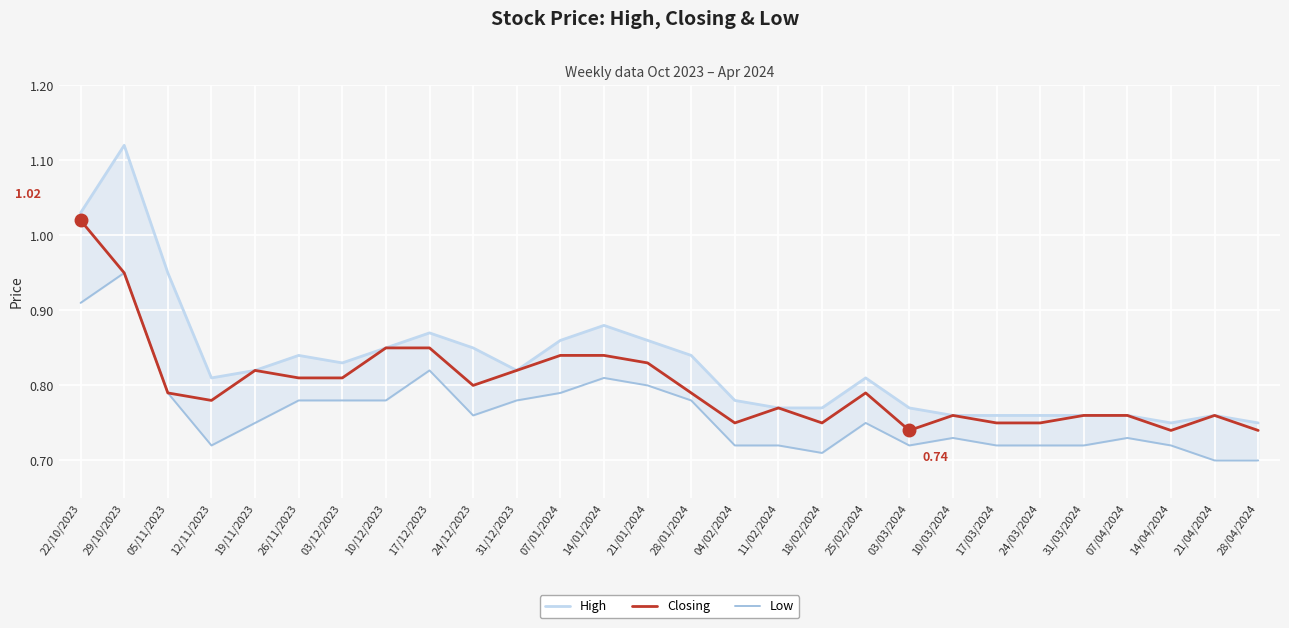

Which series has the largest total across all categories?

High